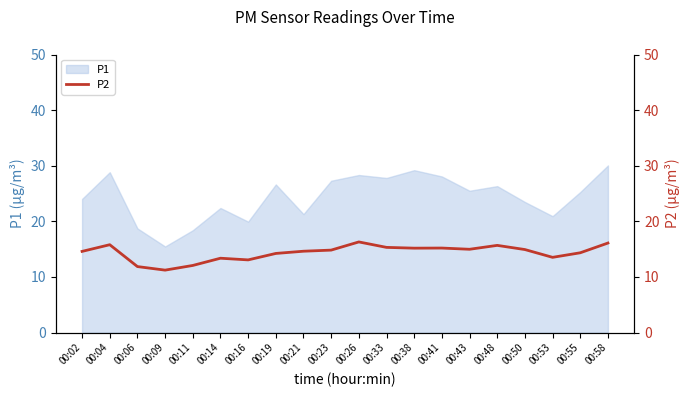

True or false: the data has more than 0 interior local peaks.

True